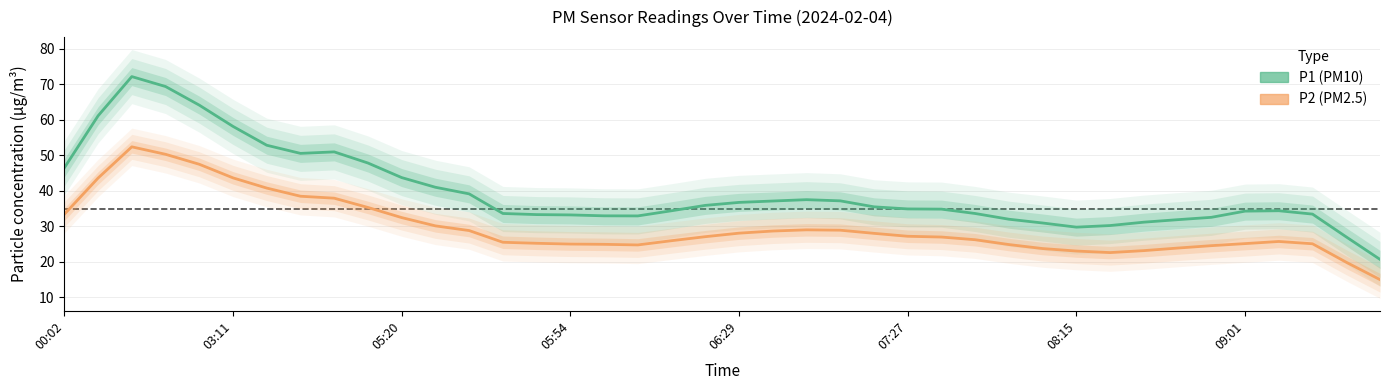

What is the difference between the maximum and minimum values in the P1 (PM10) series?

51.5